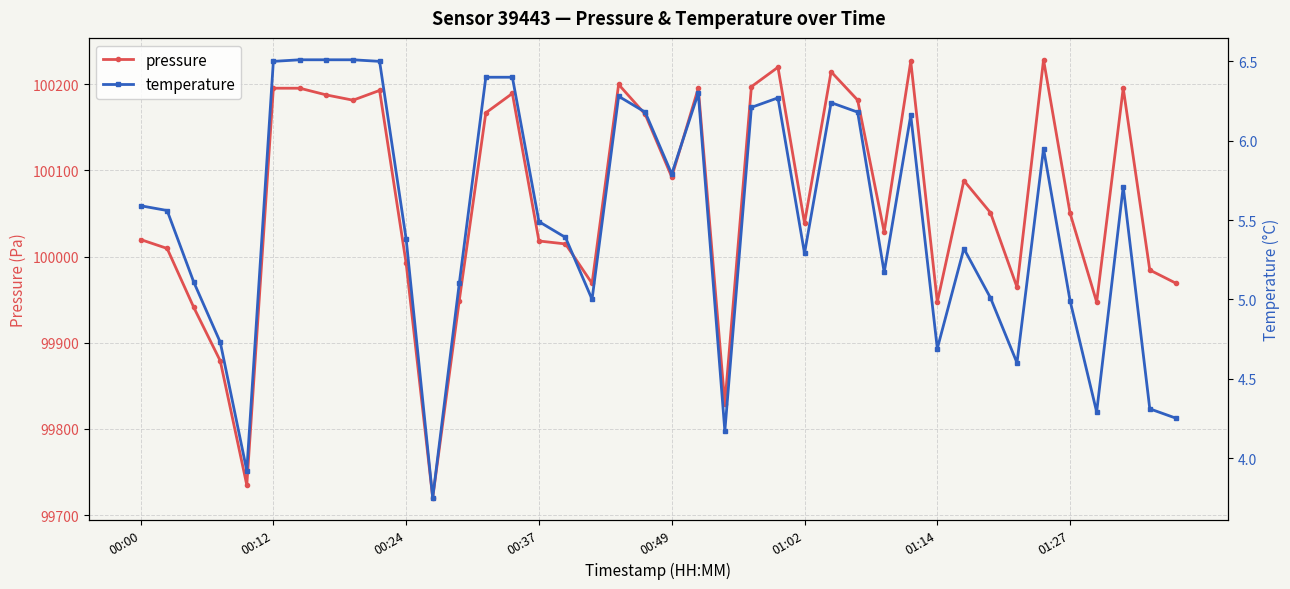

What is the sum of the temperature values at 36 and 18?

10.6